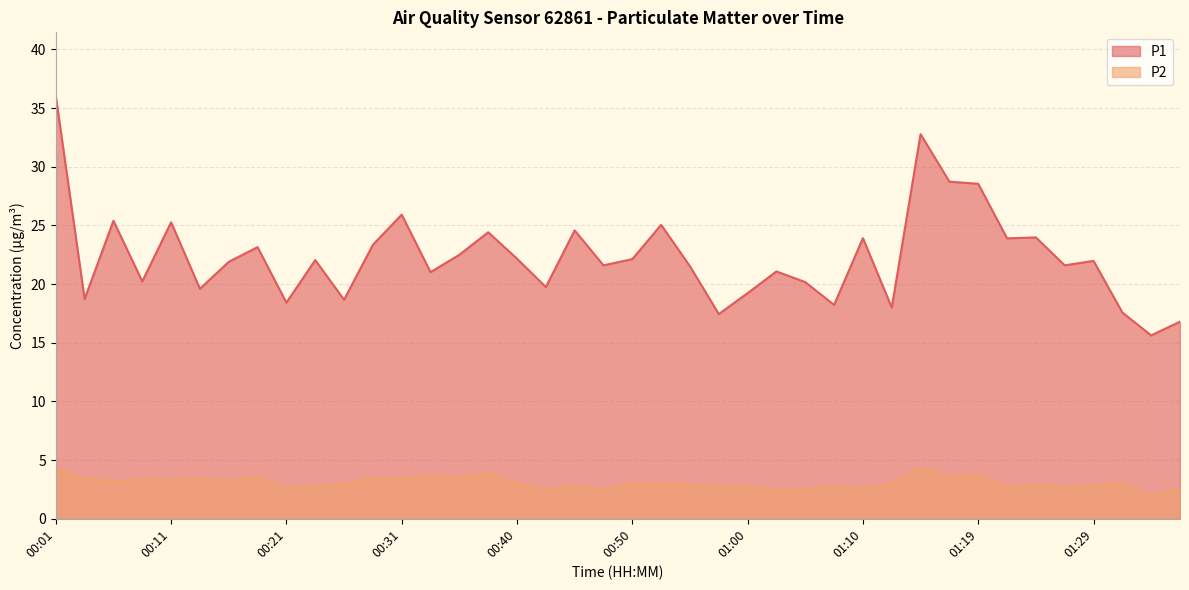

What is the difference between the P1 values at 00:33 and 00:31?

4.9